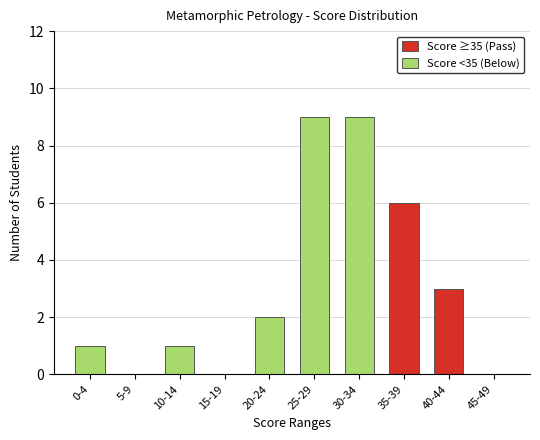

Are the bars horizontal?

No